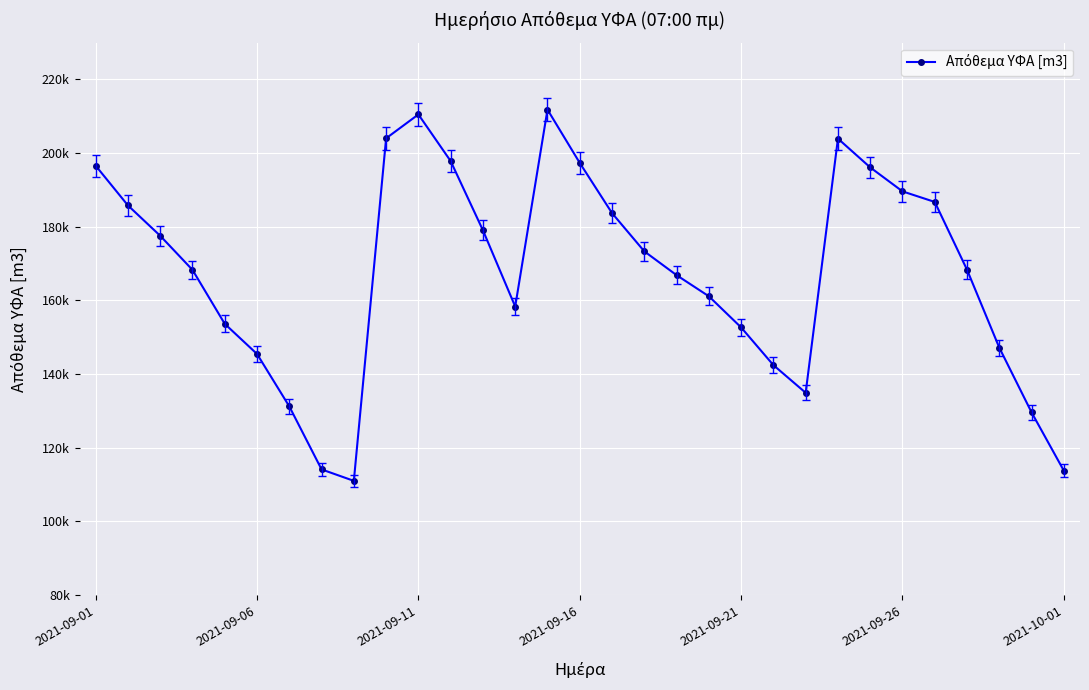

How many data points are above 168299?

16